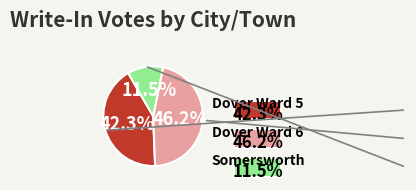

What percentage is the Dover Ward 5 slice, to the nearest percent?

42%